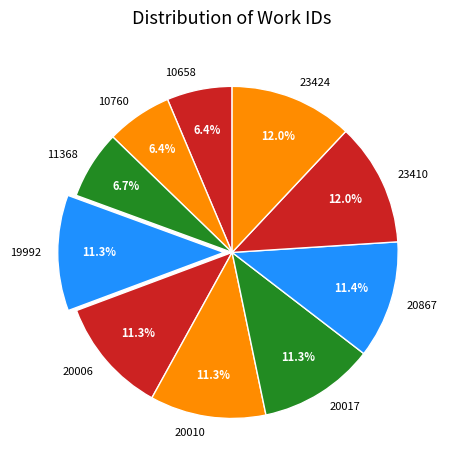

Which has a higher value, 11368 or 23410?

23410